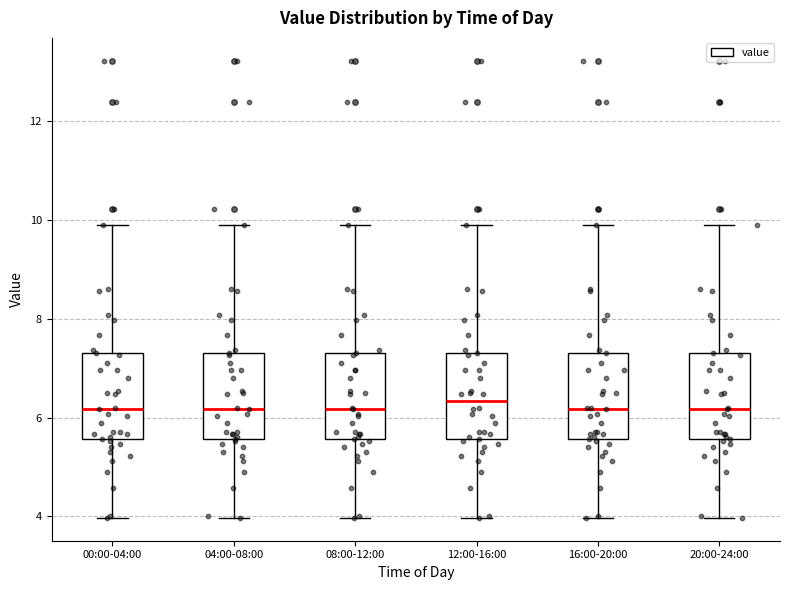

Reading left to right, read every box against the y-axis: the position of its median line, the range the box covers, and the ends of its whiskers. The values are not printed on the chart, so give them approximately, as read against the axis.

00:00-04:00: median 6.2, box 5.6 to 7.4, whiskers 4.0 to 10.0
04:00-08:00: median 6.2, box 5.6 to 7.4, whiskers 4.0 to 10.0
08:00-12:00: median 6.2, box 5.6 to 7.4, whiskers 4.0 to 10.0
12:00-16:00: median 6.4, box 5.6 to 7.4, whiskers 4.0 to 10.0
16:00-20:00: median 6.2, box 5.6 to 7.4, whiskers 4.0 to 10.0
20:00-24:00: median 6.2, box 5.6 to 7.4, whiskers 4.0 to 10.0